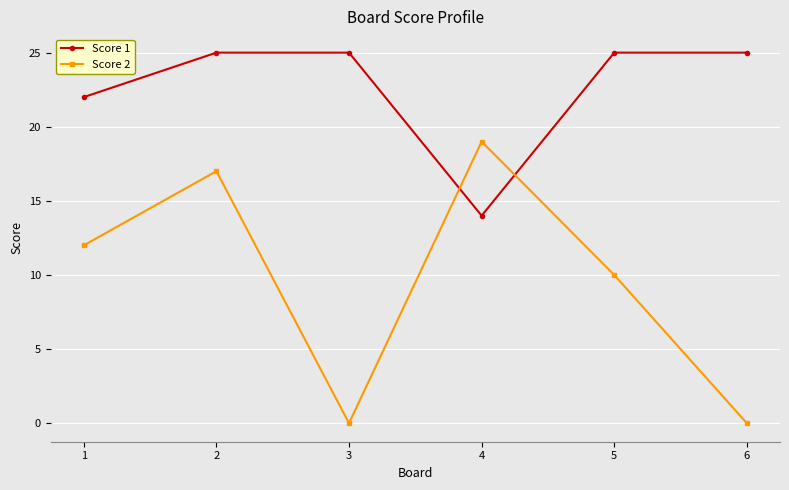

How many times do Score 2 and Score 1 cross each other?

2